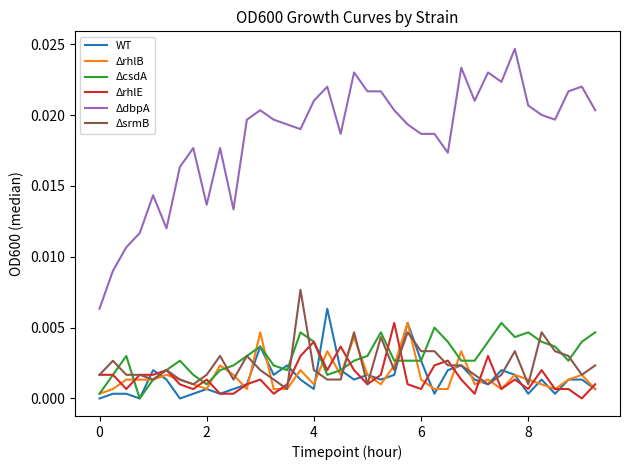

Which series has the largest range (max minus min)?

ΔdbpA